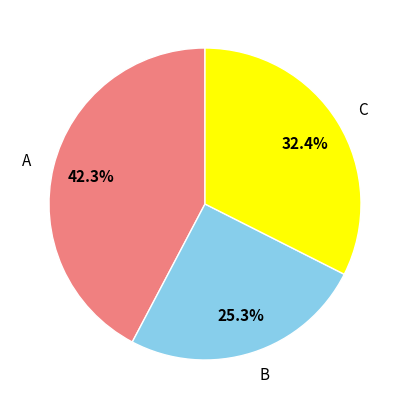

Rank the categories by value from highest to lowest.

A, C, B